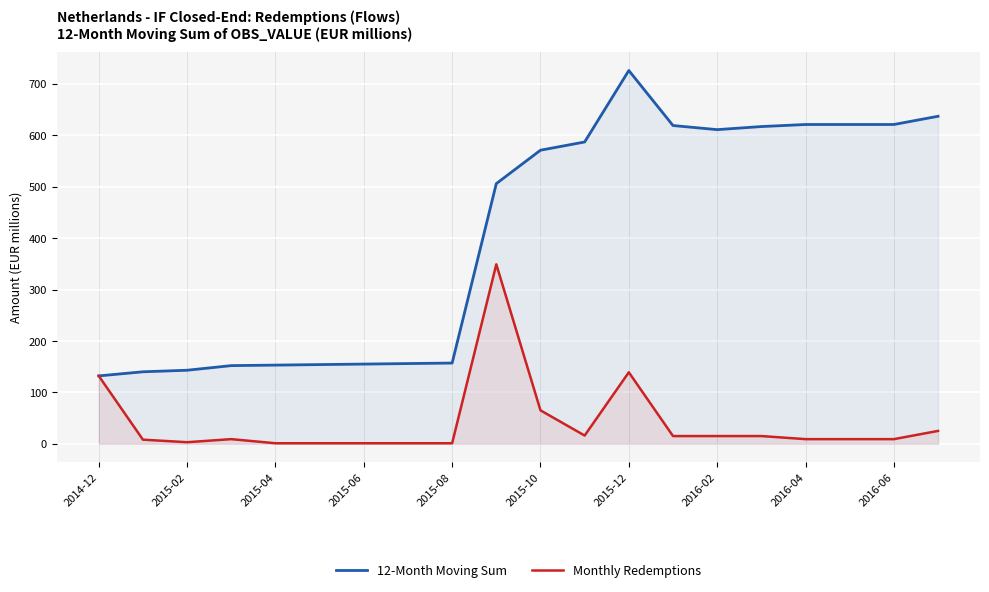

Which series has the largest total across all categories?

12-Month Moving Sum